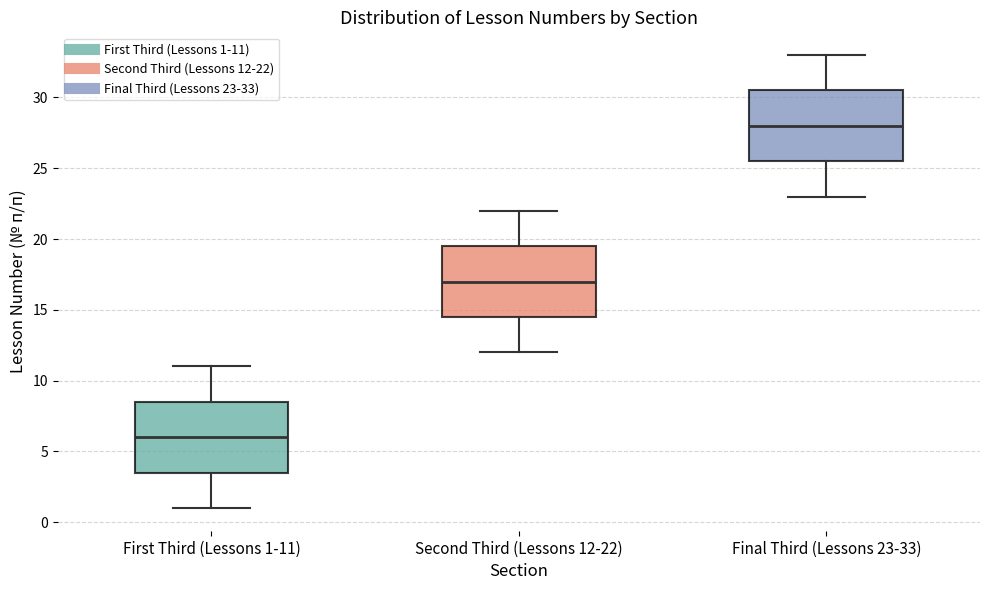

Which box has the lowest median line?

First Third (Lessons 1-11)